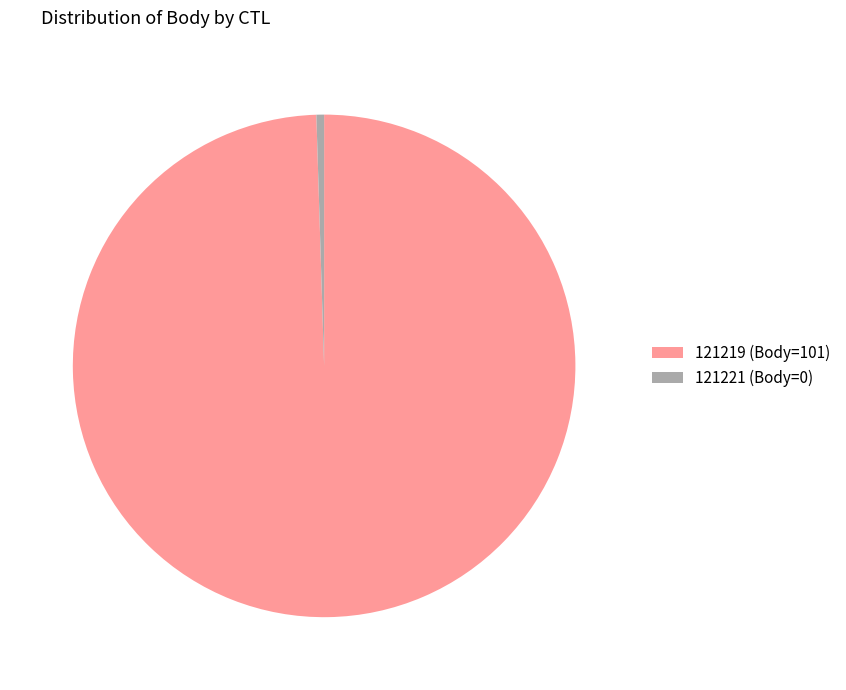

Which slice is the largest?

121219